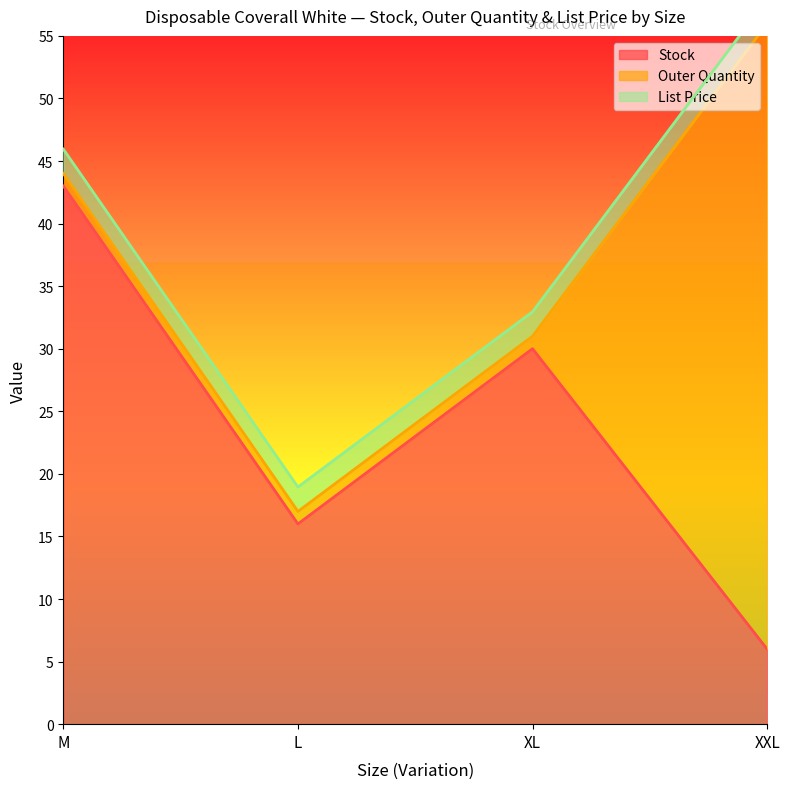

What is the sum of the Outer Quantity values at M and XL?

2.0